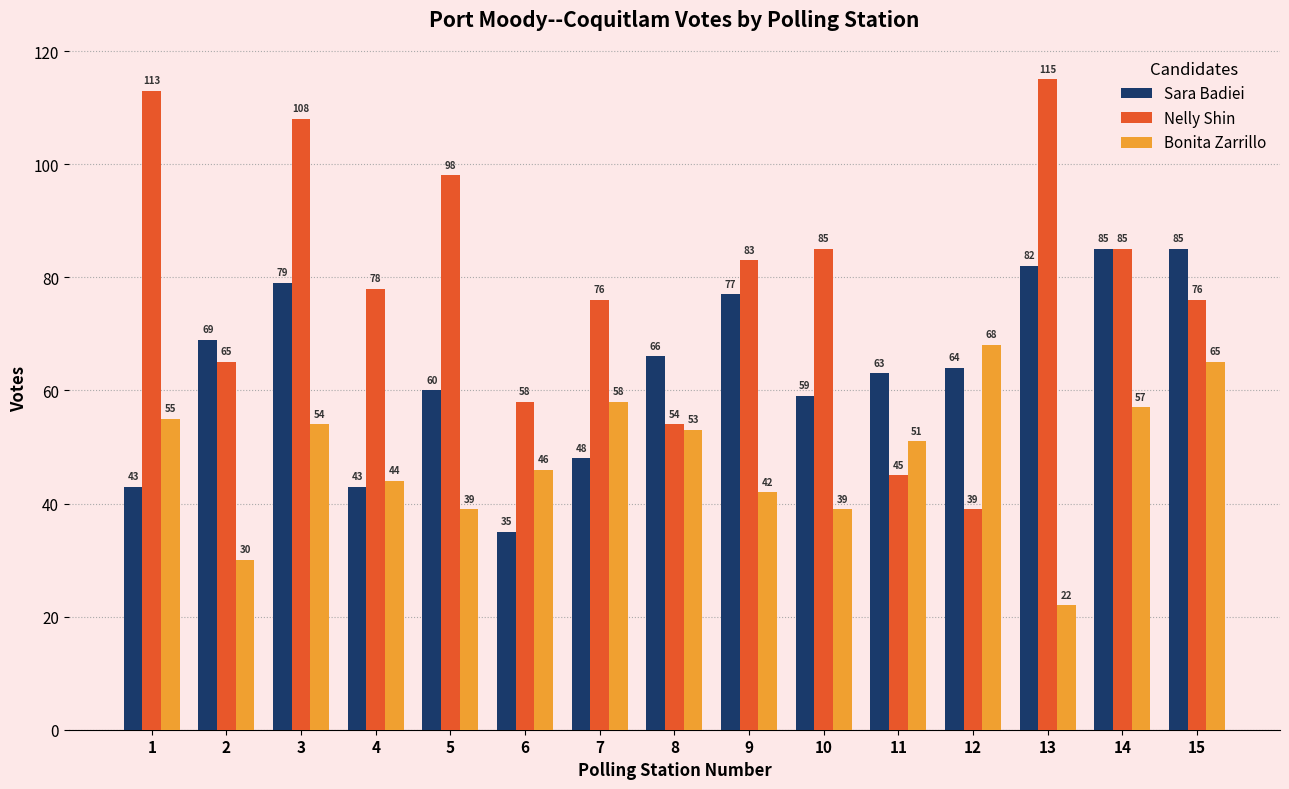

Which series has the largest total across all categories?

Nelly Shin